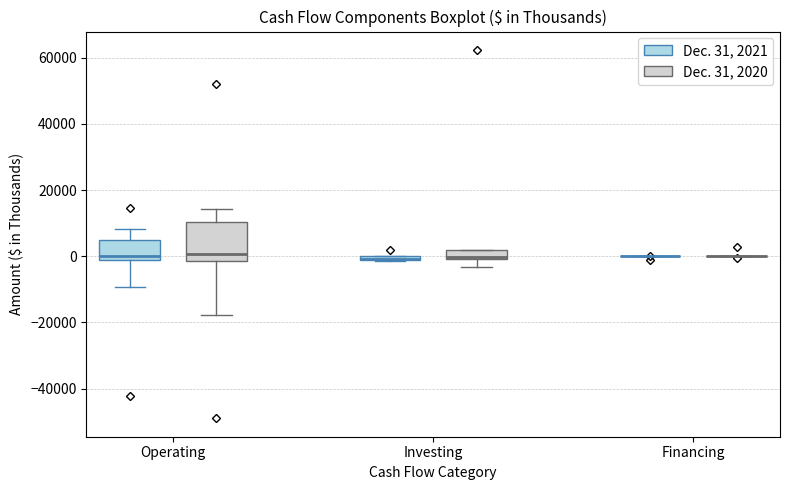

Which box is the tallest, from its lower edge to its upper edge?

Operating (Dec. 31, 2020)